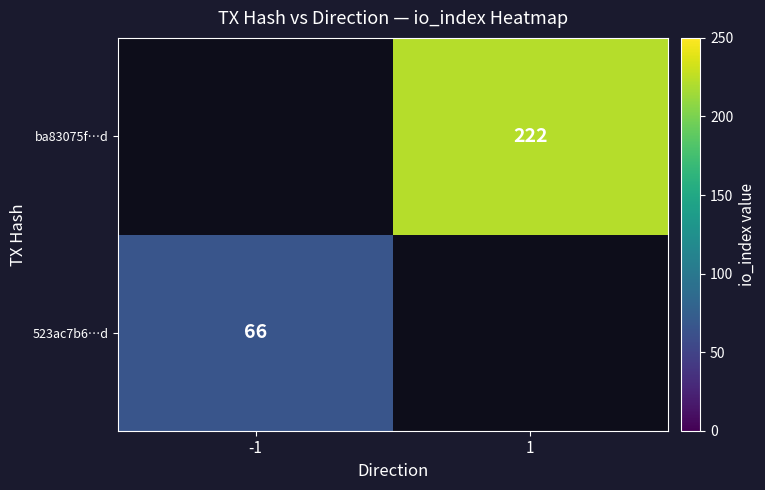

The ba83075f…d series shows 389 at 1. True or false?

False